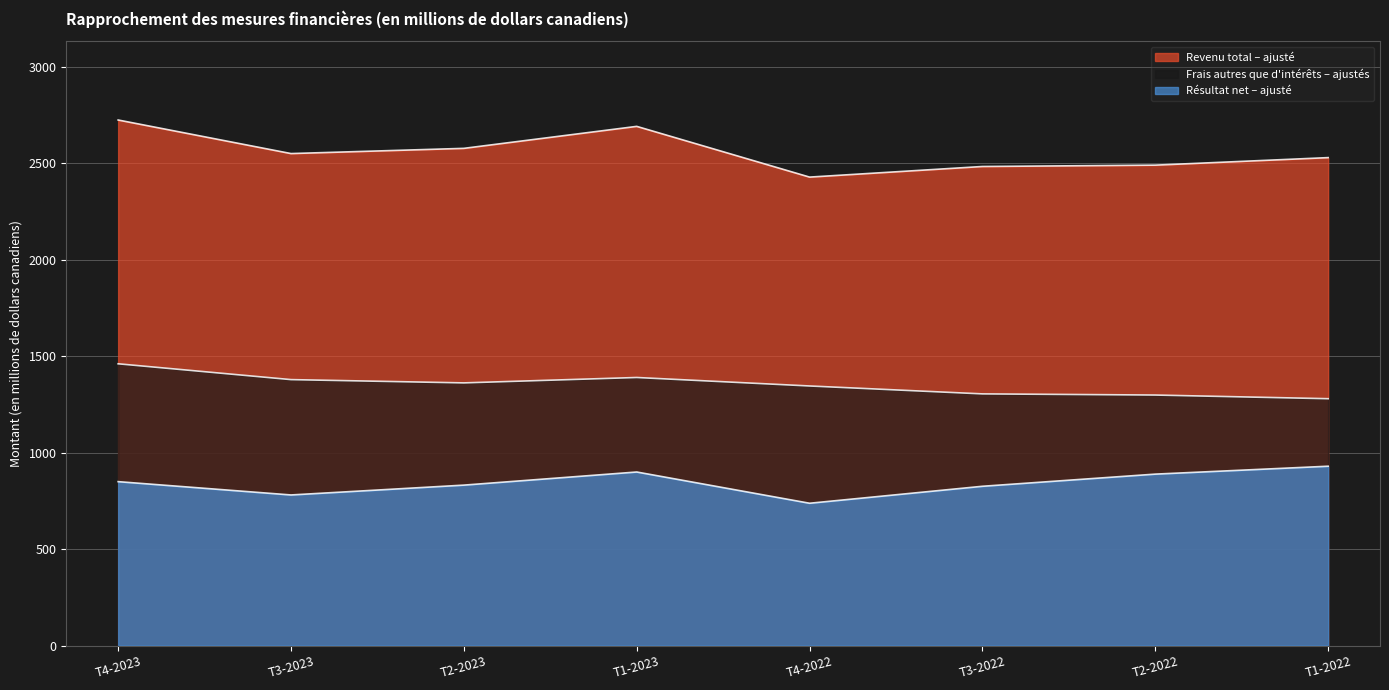

True or false: Frais autres que d'intérêts – ajustés and Résultat net – ajusté cross at least once.

False